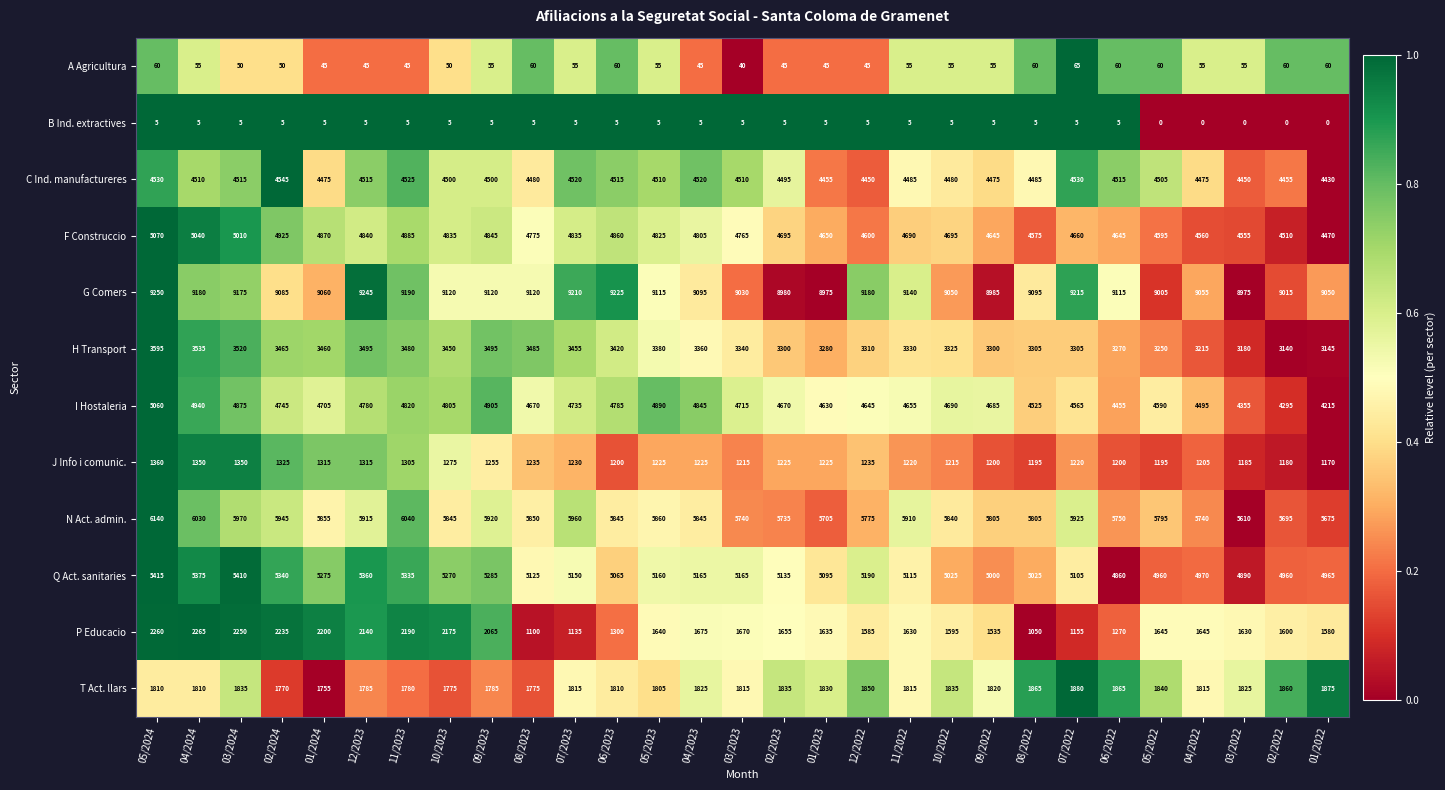

The F Construccio series shows 4600 at 12/2022. True or false?

True